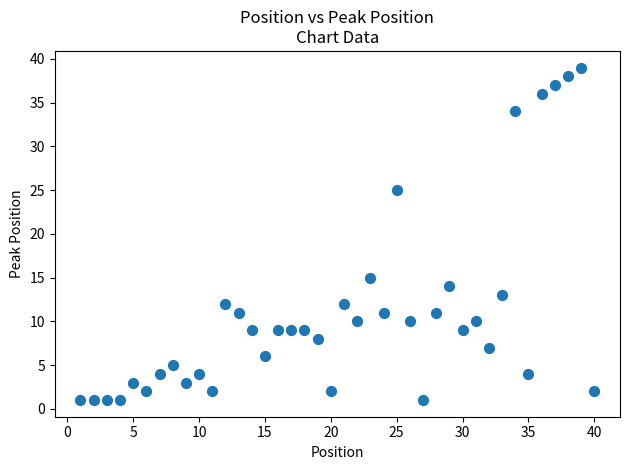

What is the range of X values (max minus min)?

39